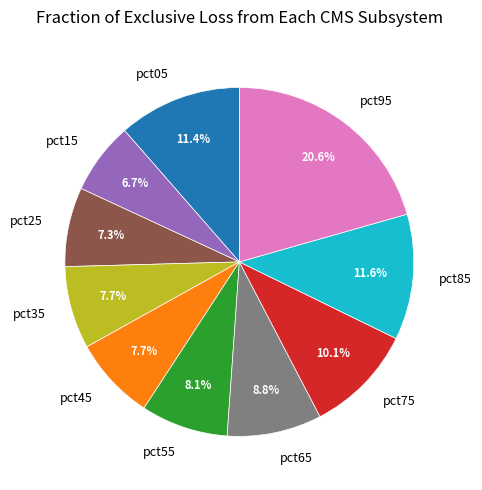

Which has a higher value, pct25 or pct75?

pct75